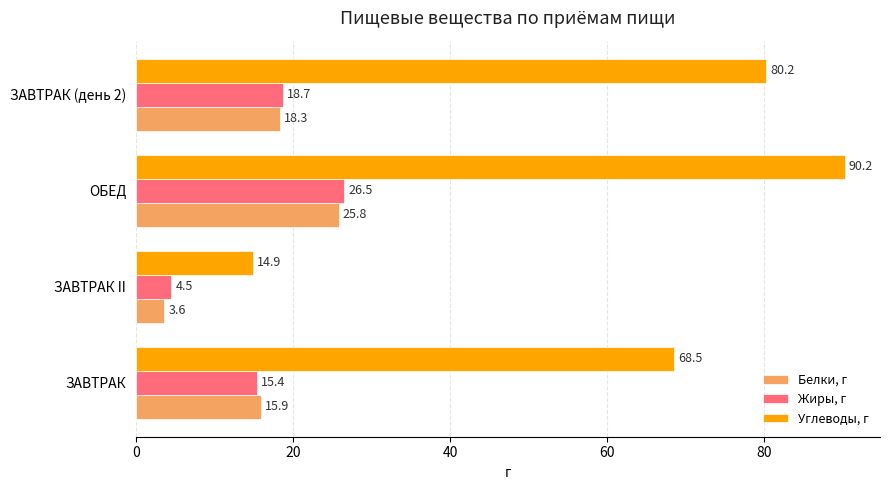

The value of Жиры, г at ЗАВТРАК II is 4.5. True or false?

True